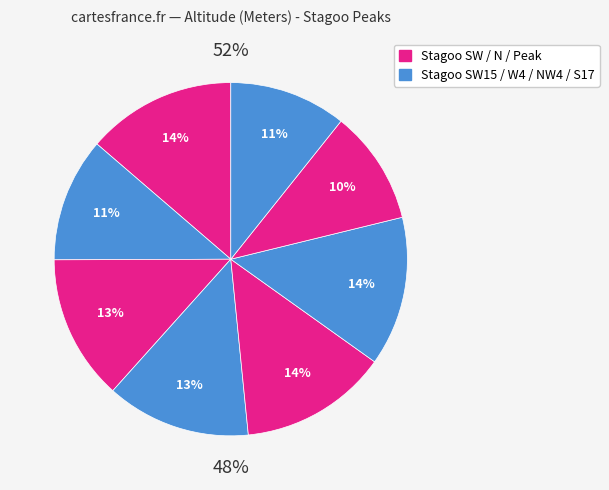

True or false: Stagoo S17 accounts for 11% of the total.

True